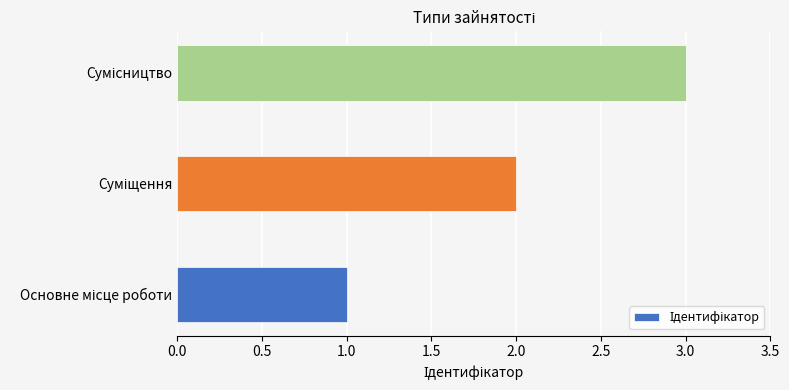

Count the number of data series in this chart.

1